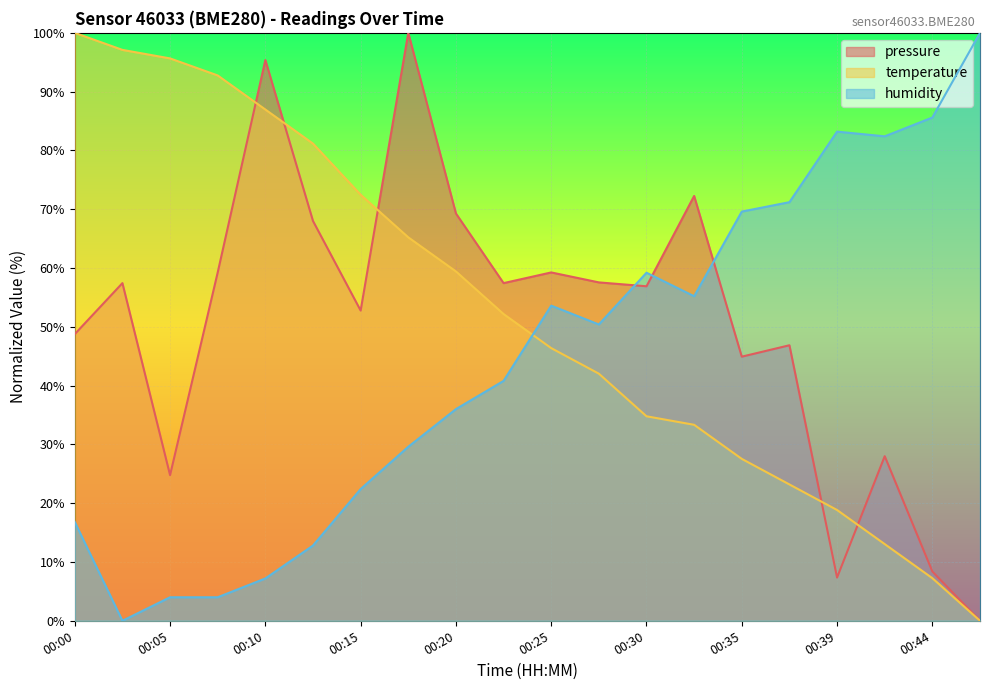

After their last crossing, which series has the higher values: humidity or pressure?

humidity